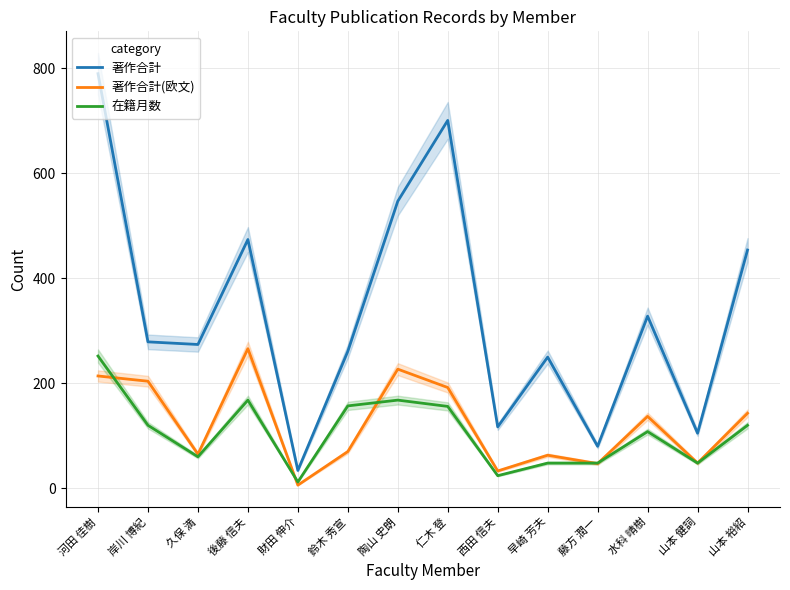

What is the label of the 9th point from the left?

西田 信夫